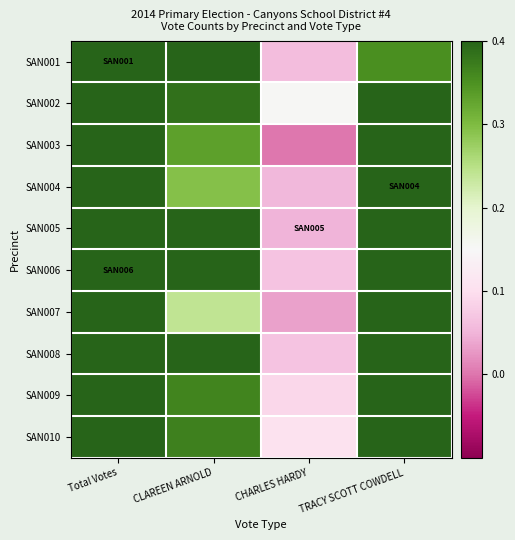

Reading left to right, list all the values displayed in this chart.

SAN001: Total Votes=1.0	CLAREEN ARNOLD=0.6	CHARLES HARDY=0.1	TRACY SCOTT COWDELL=0.4
SAN002: Total Votes=1.0	CLAREEN ARNOLD=0.4	CHARLES HARDY=0.2	TRACY SCOTT COWDELL=0.5
SAN003: Total Votes=1.0	CLAREEN ARNOLD=0.3	CHARLES HARDY=0.0	TRACY SCOTT COWDELL=0.7
SAN004: Total Votes=1.0	CLAREEN ARNOLD=0.3	CHARLES HARDY=0.1	TRACY SCOTT COWDELL=0.7
SAN005: Total Votes=1.0	CLAREEN ARNOLD=0.4	CHARLES HARDY=0.0	TRACY SCOTT COWDELL=0.5
SAN006: Total Votes=1.0	CLAREEN ARNOLD=0.5	CHARLES HARDY=0.1	TRACY SCOTT COWDELL=0.4
SAN007: Total Votes=1.0	CLAREEN ARNOLD=0.2	CHARLES HARDY=0.0	TRACY SCOTT COWDELL=0.7
SAN008: Total Votes=1.0	CLAREEN ARNOLD=0.4	CHARLES HARDY=0.1	TRACY SCOTT COWDELL=0.5
SAN009: Total Votes=1.0	CLAREEN ARNOLD=0.4	CHARLES HARDY=0.1	TRACY SCOTT COWDELL=0.5
SAN010: Total Votes=1.0	CLAREEN ARNOLD=0.4	CHARLES HARDY=0.1	TRACY SCOTT COWDELL=0.5